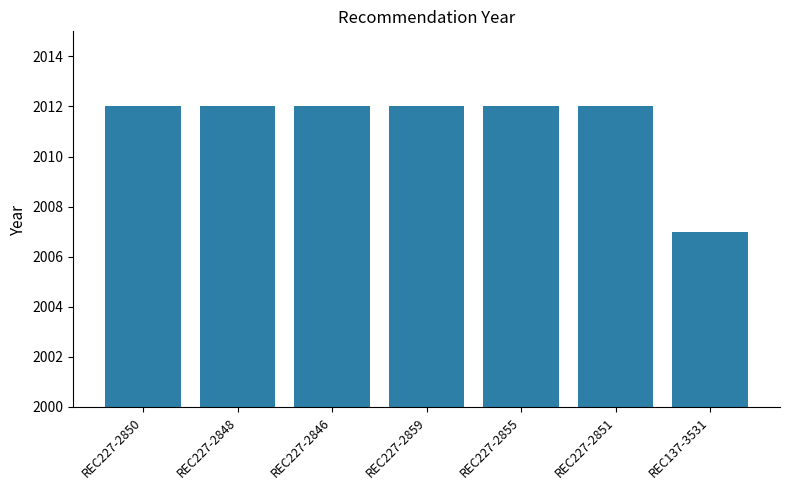

Where is the data nearest to the value 2009?

REC137-3531